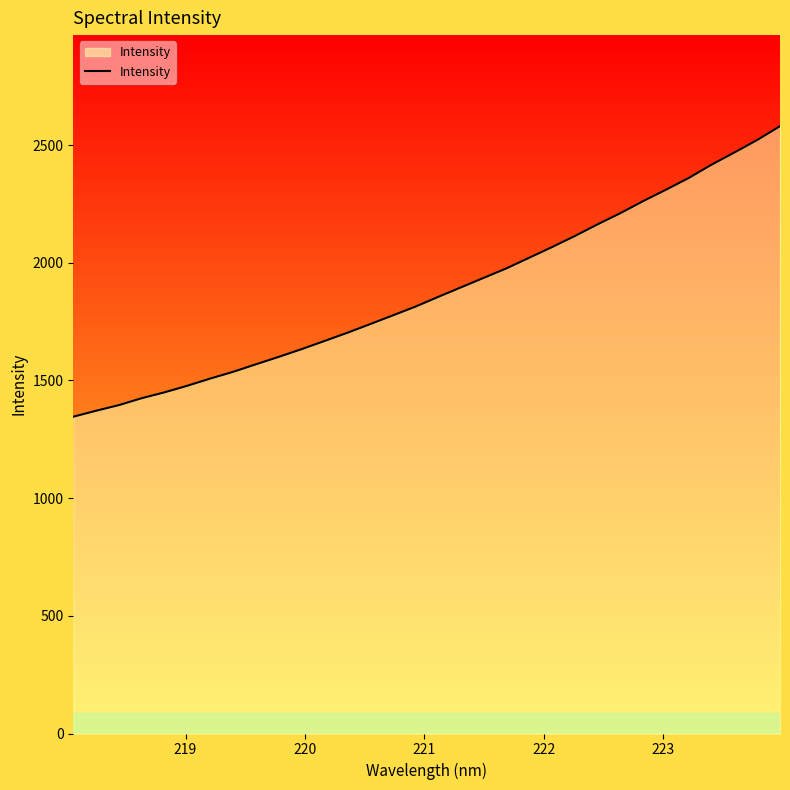

What is the smallest value displayed?

1346.0